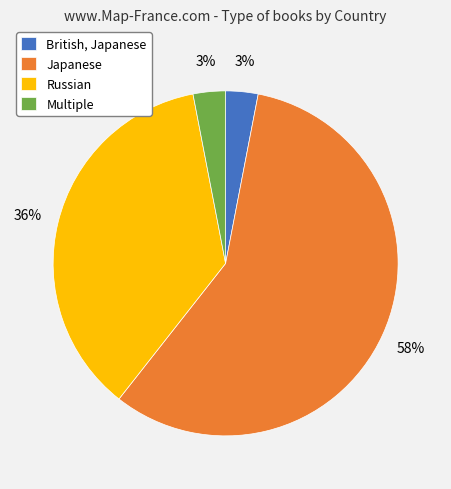

What is the ratio of the value at Russian to the value at Multiple?

12.0